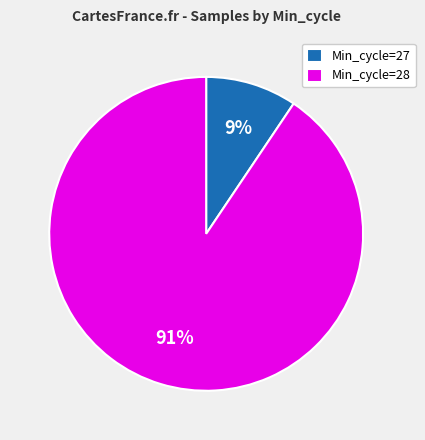

How many slices are in this pie chart?

2